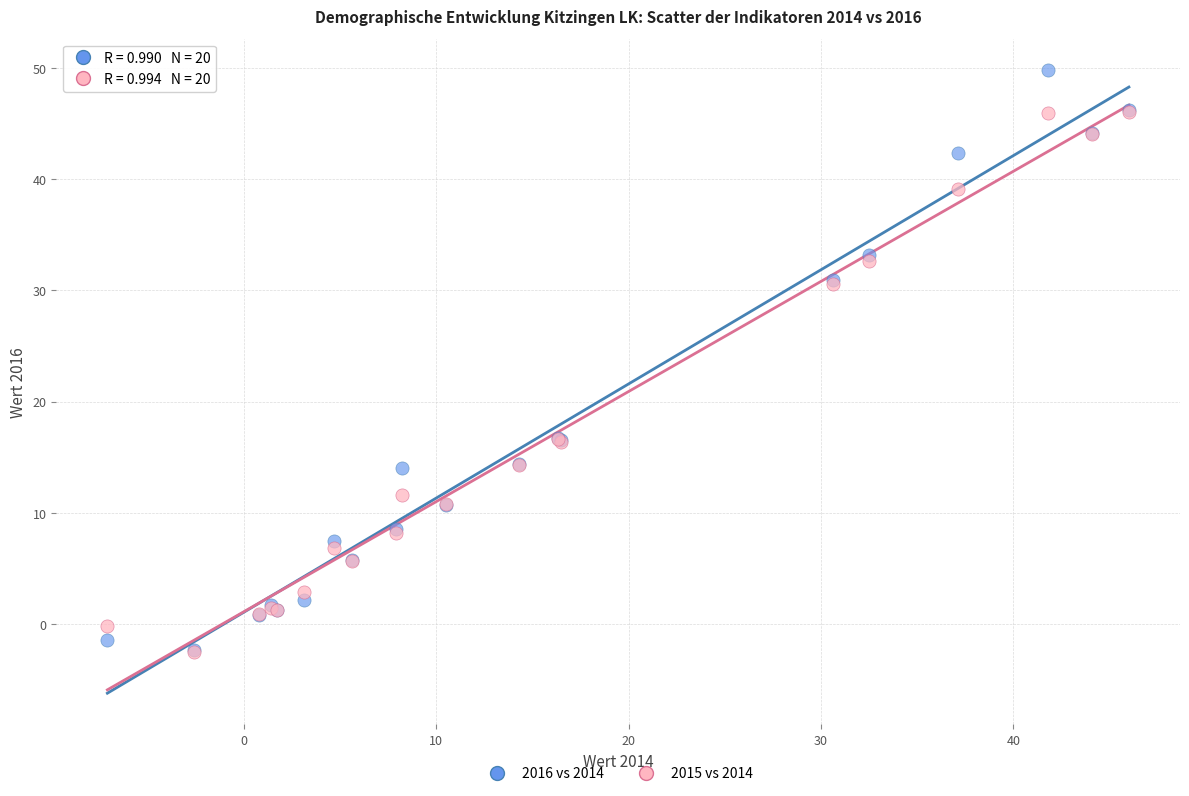

What are all the series names shown in the legend?

2016 vs 2014, 2015 vs 2014